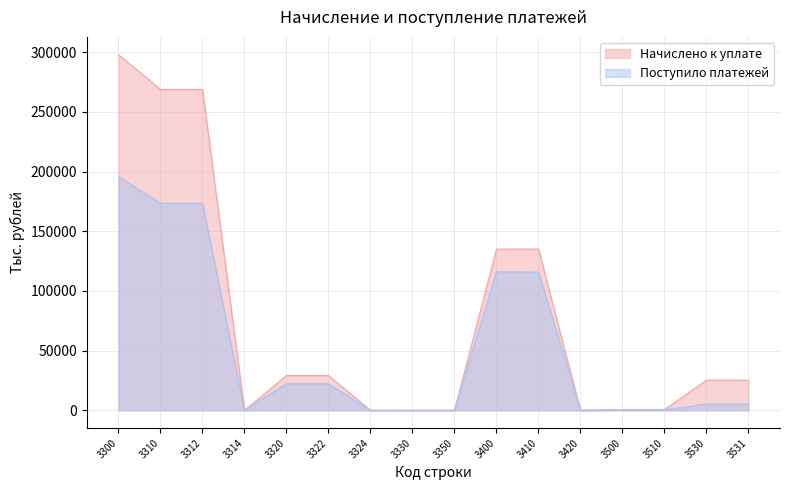

How many positive values does the Начислено к уплате series have?

15